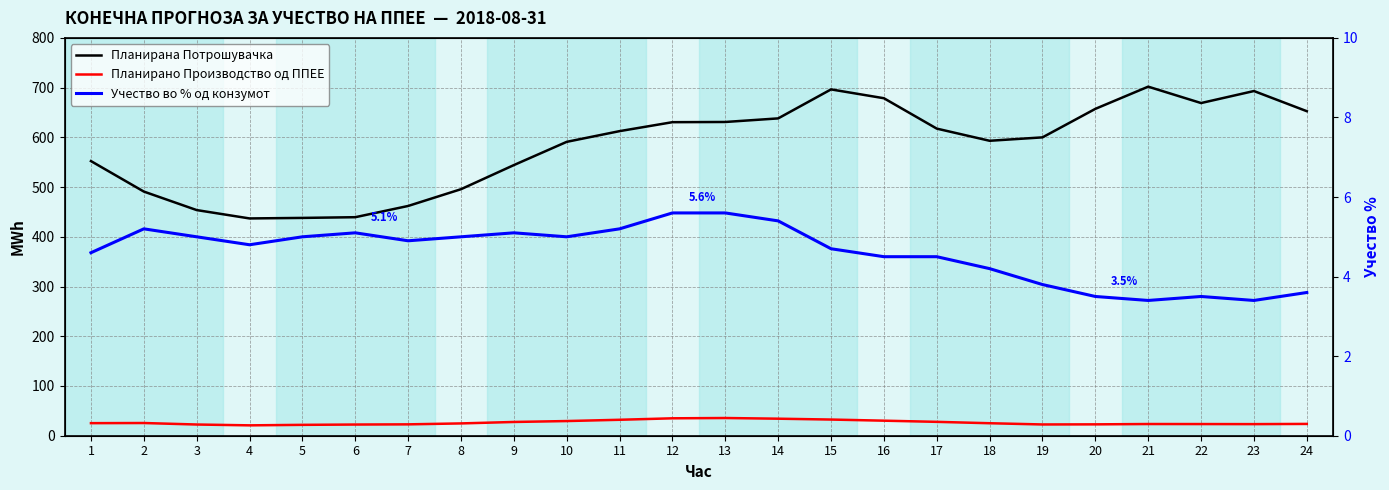

What is the maximum value for Планирано Производство од ППЕЕ?

35.6